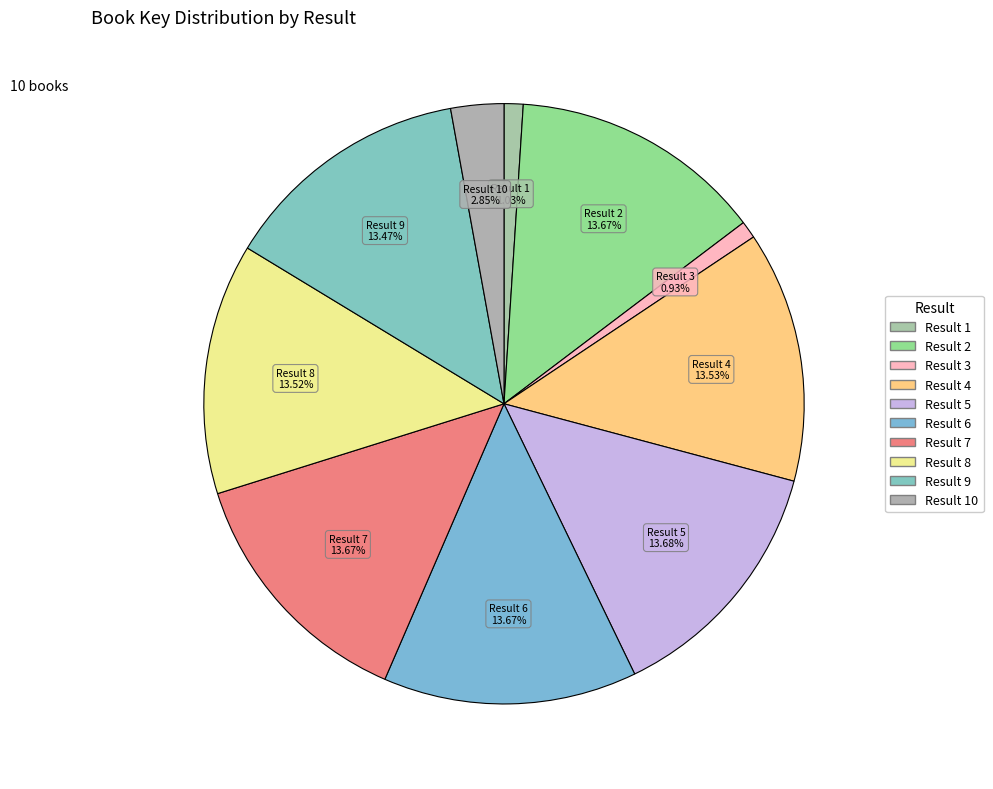

How many segments does this pie chart have?

10